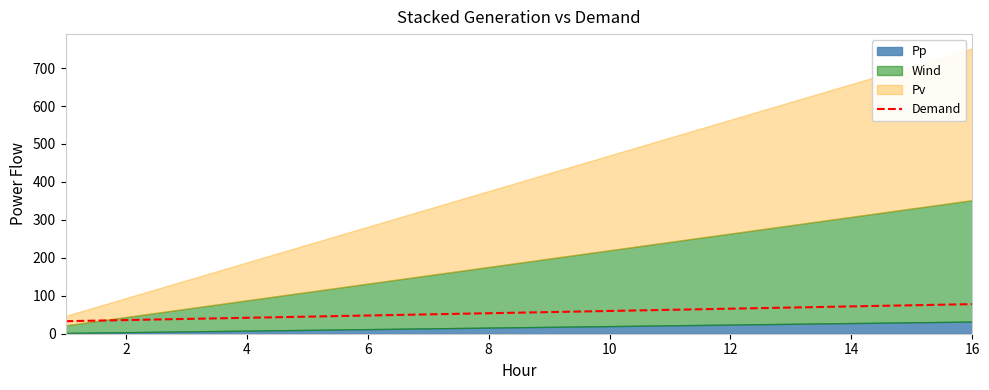

What is the maximum value for Demand?

78